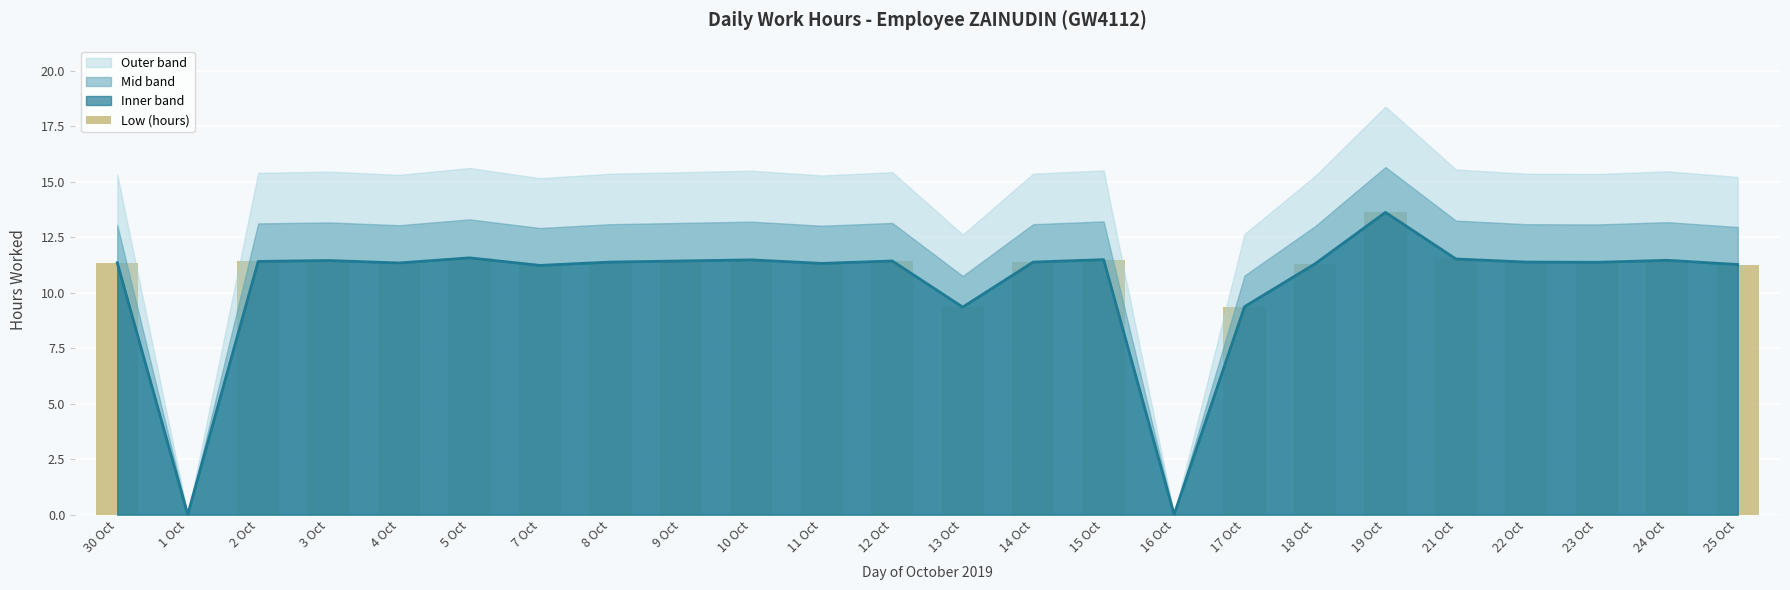

The chart shows a value of 11.5 at 24 Oct. True or false?

True